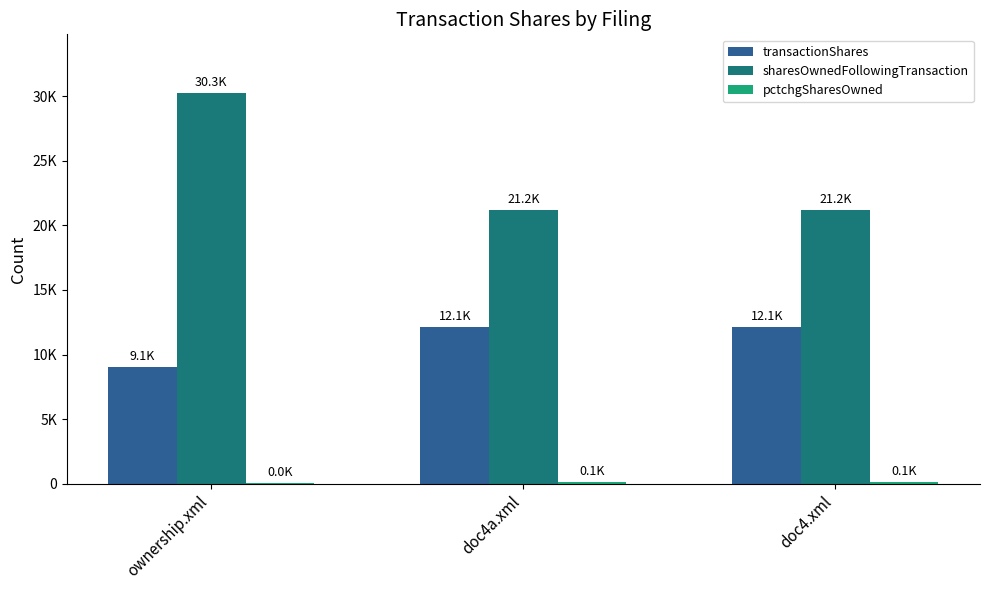

At which category does the chart reach its peak across all series?

ownership.xml